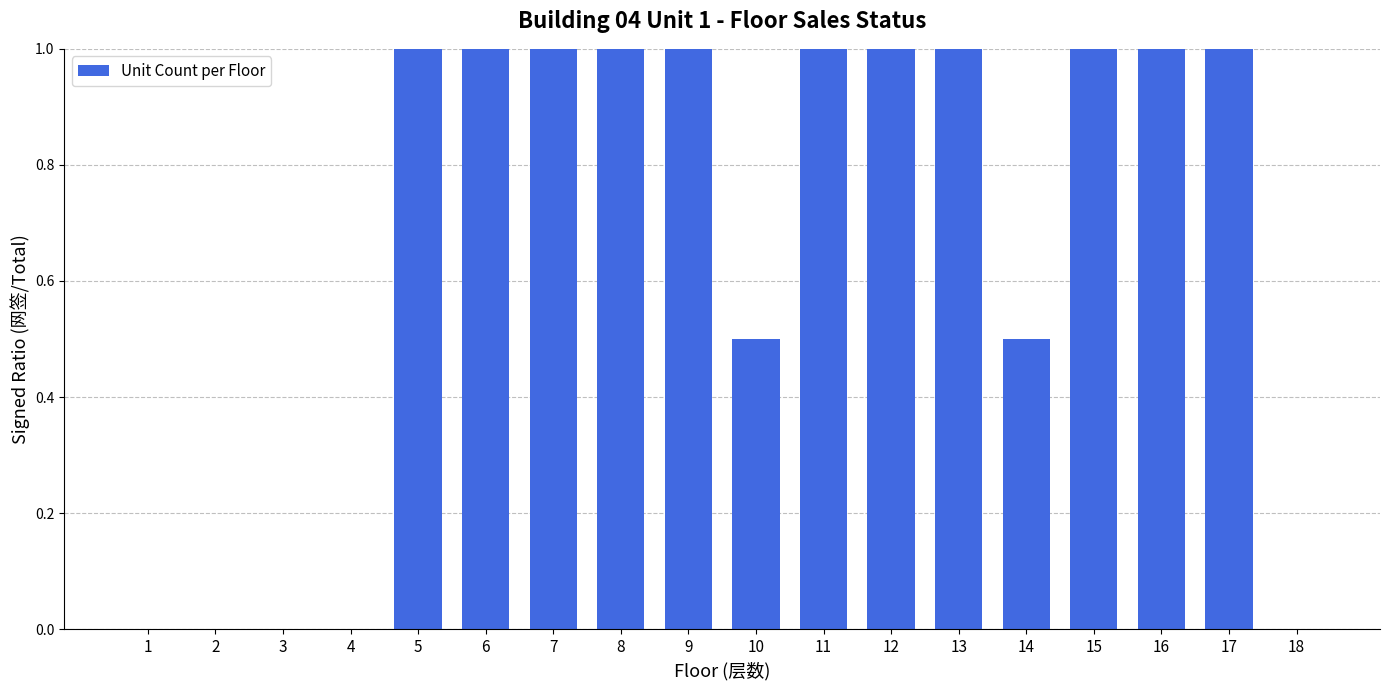

True or false: the data shows 0.0 at 2.

True